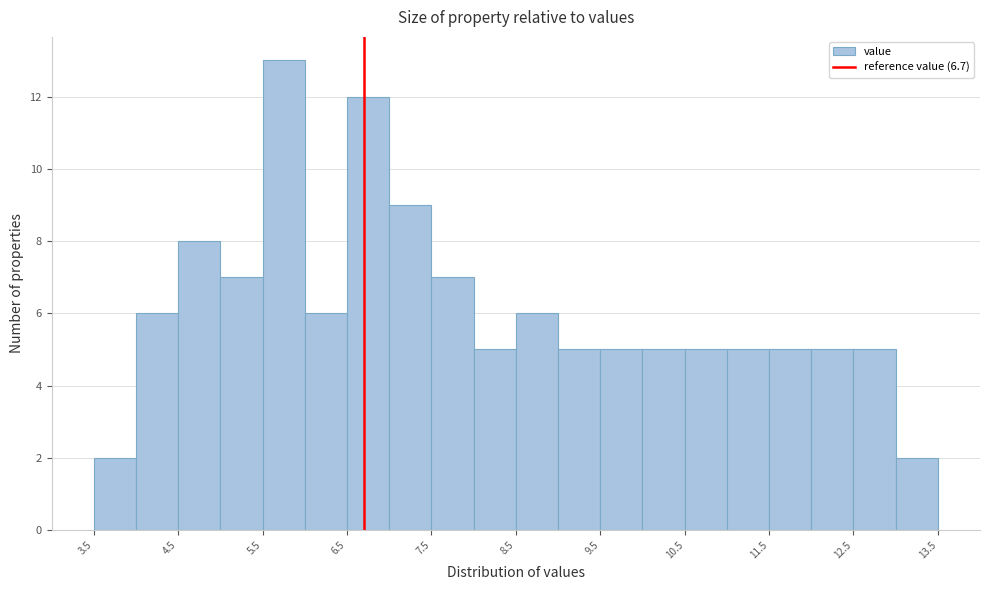

Reading left to right, list every bar in this chart as the range it spans on the x-axis followed by its height. The values are not printed on the chart, so give them approximately, as read against the axis.

3.5 to 4.0: 2
4.0 to 4.5: 6
4.5 to 5.0: 8
5.0 to 5.5: 7
5.5 to 6.0: 13
6.0 to 6.5: 6
6.5 to 7.0: 12
7.0 to 7.5: 9
7.5 to 8.0: 7
8.0 to 8.5: 5
8.5 to 9.0: 6
9.0 to 9.5: 5
9.5 to 10.0: 5
10.0 to 10.5: 5
10.5 to 11.0: 5
11.0 to 11.5: 5
11.5 to 12.0: 5
12.0 to 12.5: 5
12.5 to 13.0: 5
13.0 to 13.5: 2